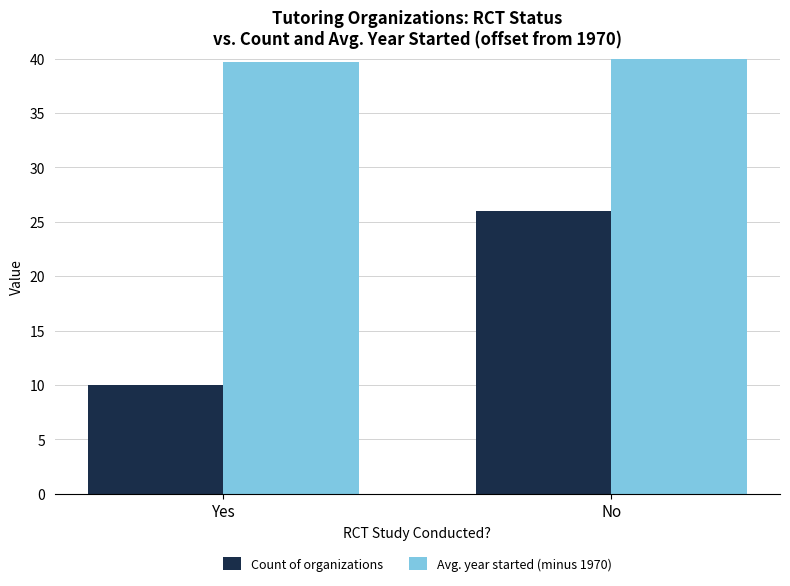

What is the label of the 1st bar from the left?

Yes